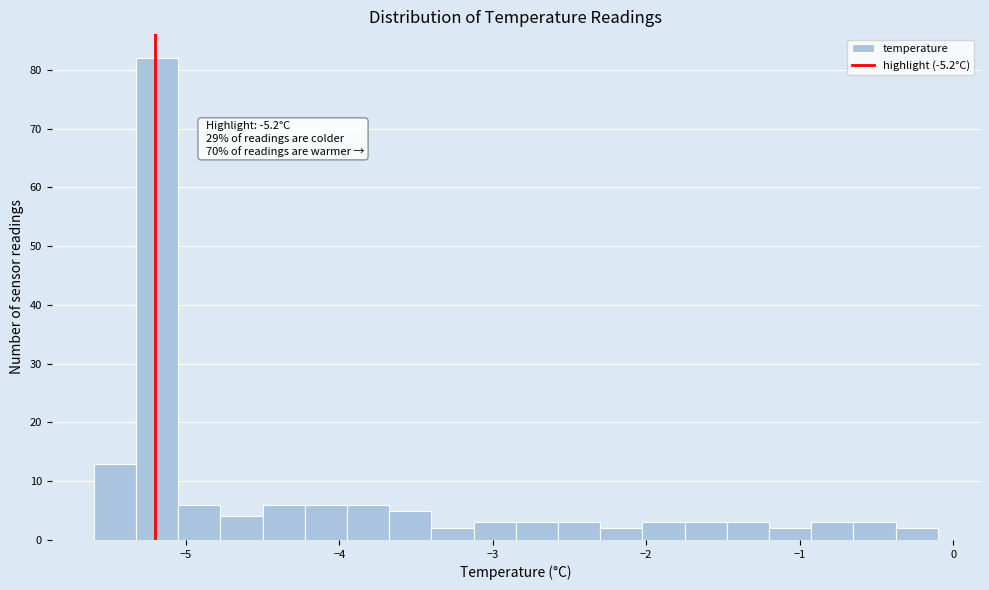

Read against the x-axis, roughly where is the centre of the tallest bar?

-5.2